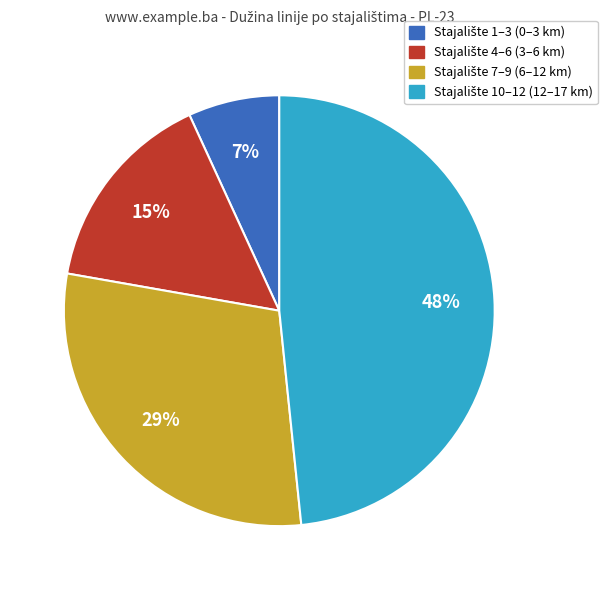

To the nearest percent, what is the average slice percentage?

25%